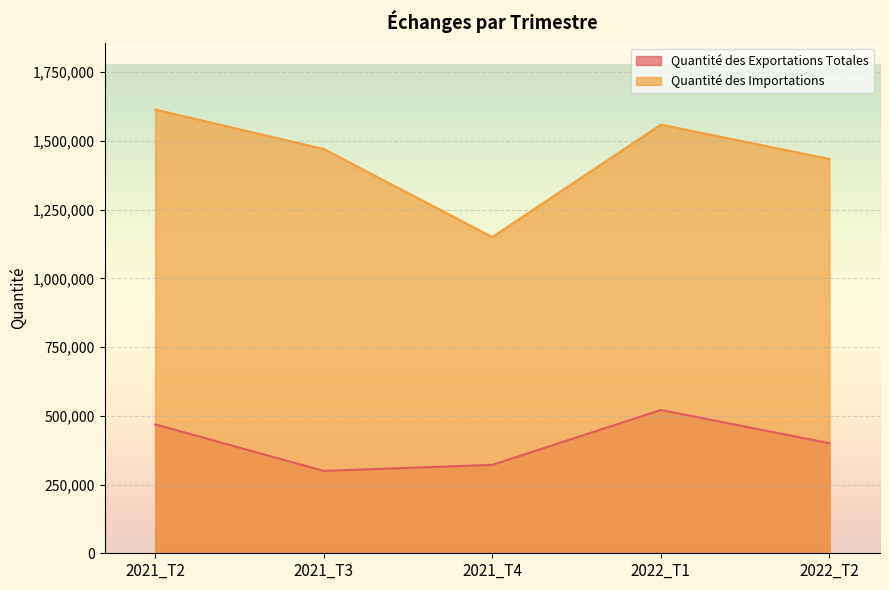

Rank the series at 2021_T2 from lowest to highest value.

Quantité des Exportations Totales, Quantité des Importations